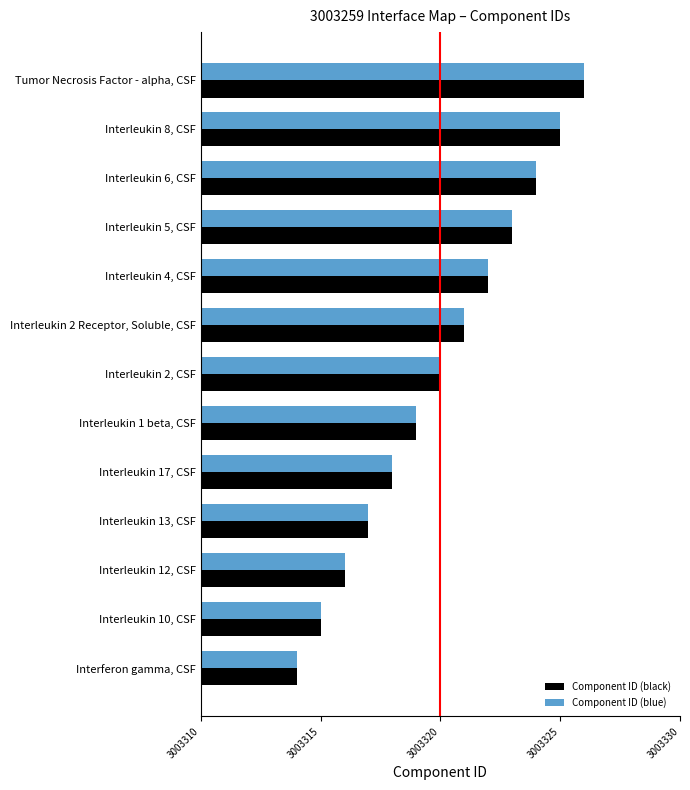

What is the sum of all Component ID (blue) values?

39043160